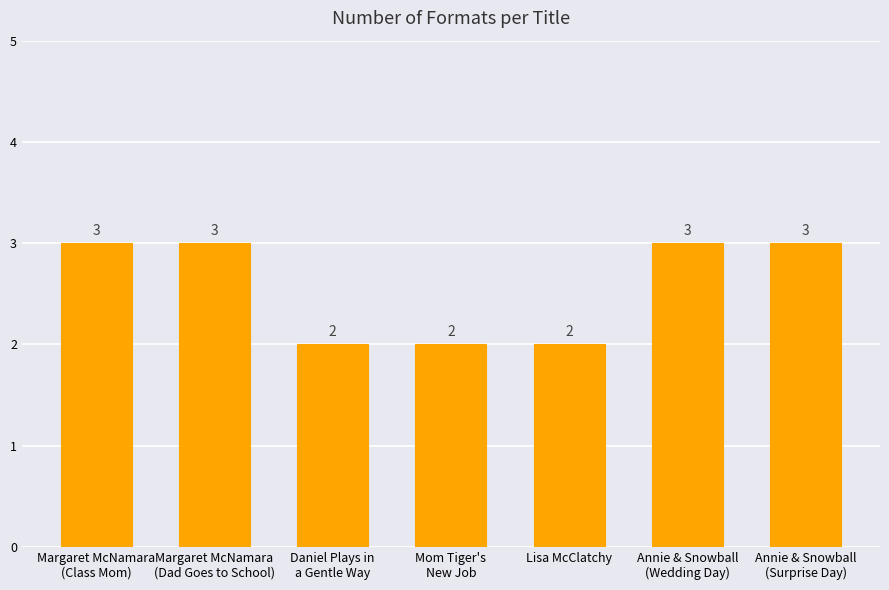

Does the chart contain any negative values?

No